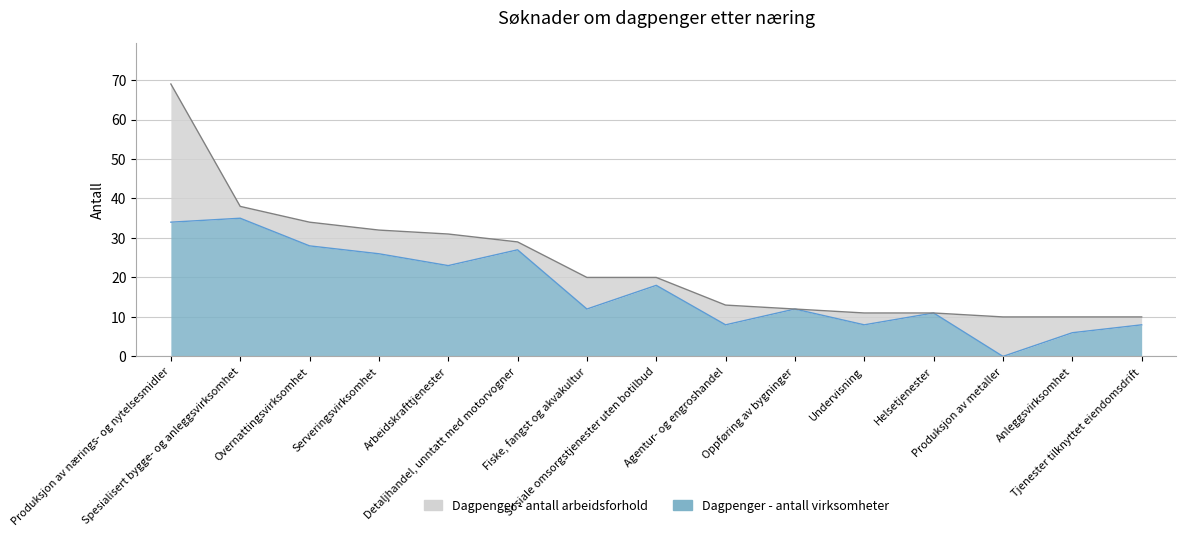

List the series in order of their peak value, highest first.

Dagpenger - antall arbeidsforhold, Dagpenger - antall virksomheter